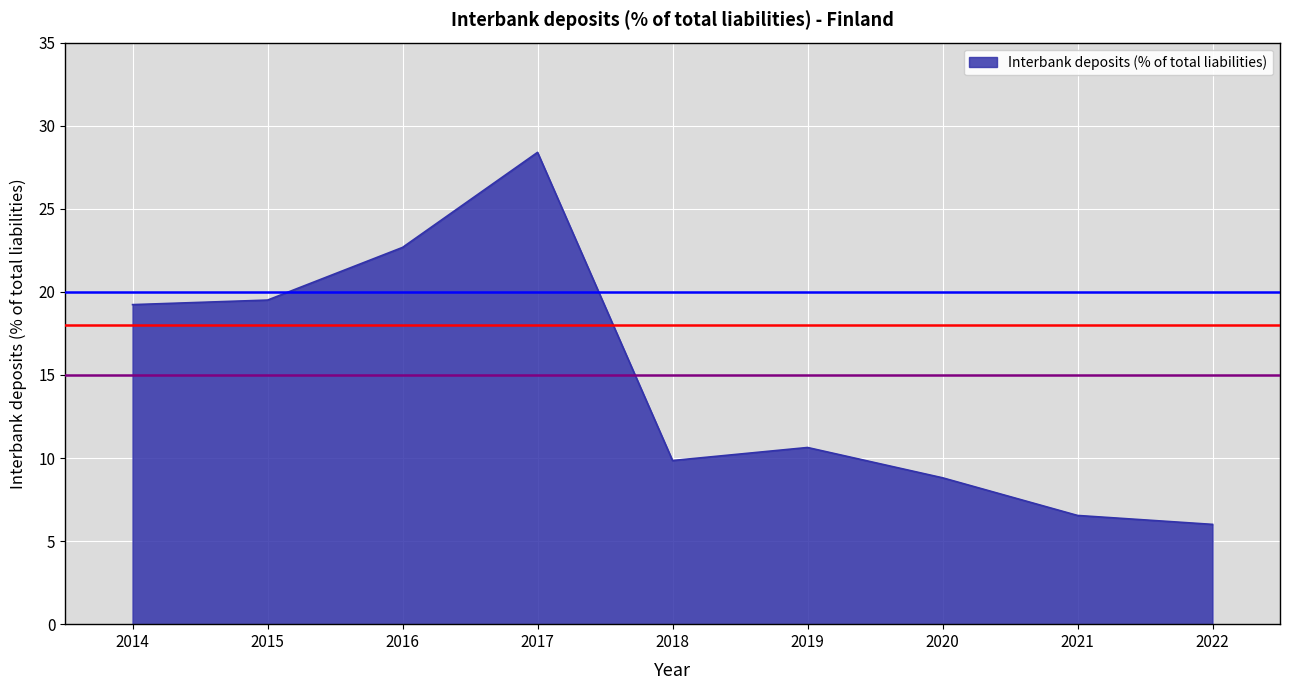

Count the number of data series in this chart.

1